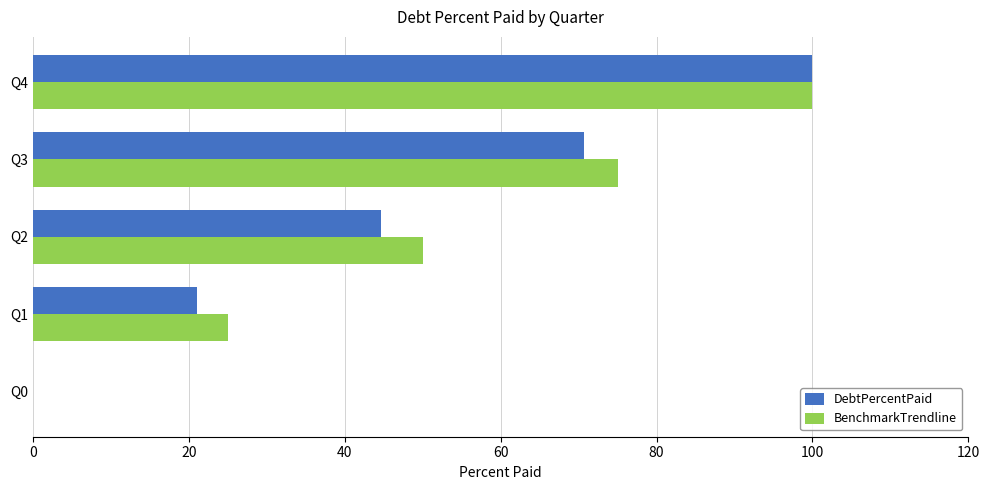

At which label is BenchmarkTrendline closest to 50?

Q2